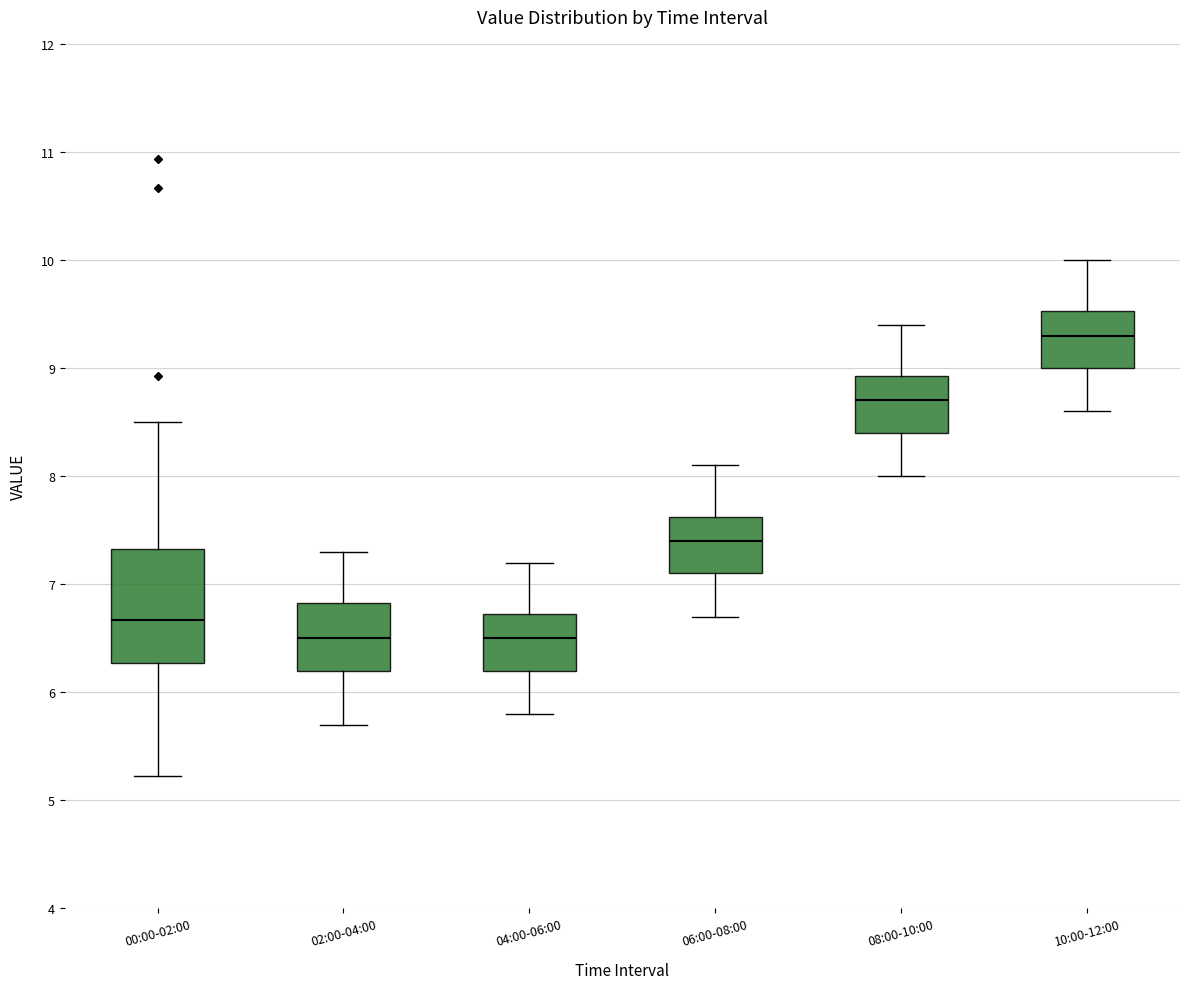

Where does the upper whisker of the box for 00:00-02:00 end on the y-axis? The values are not printed on the chart, so give them approximately, as read against the axis.

8.5